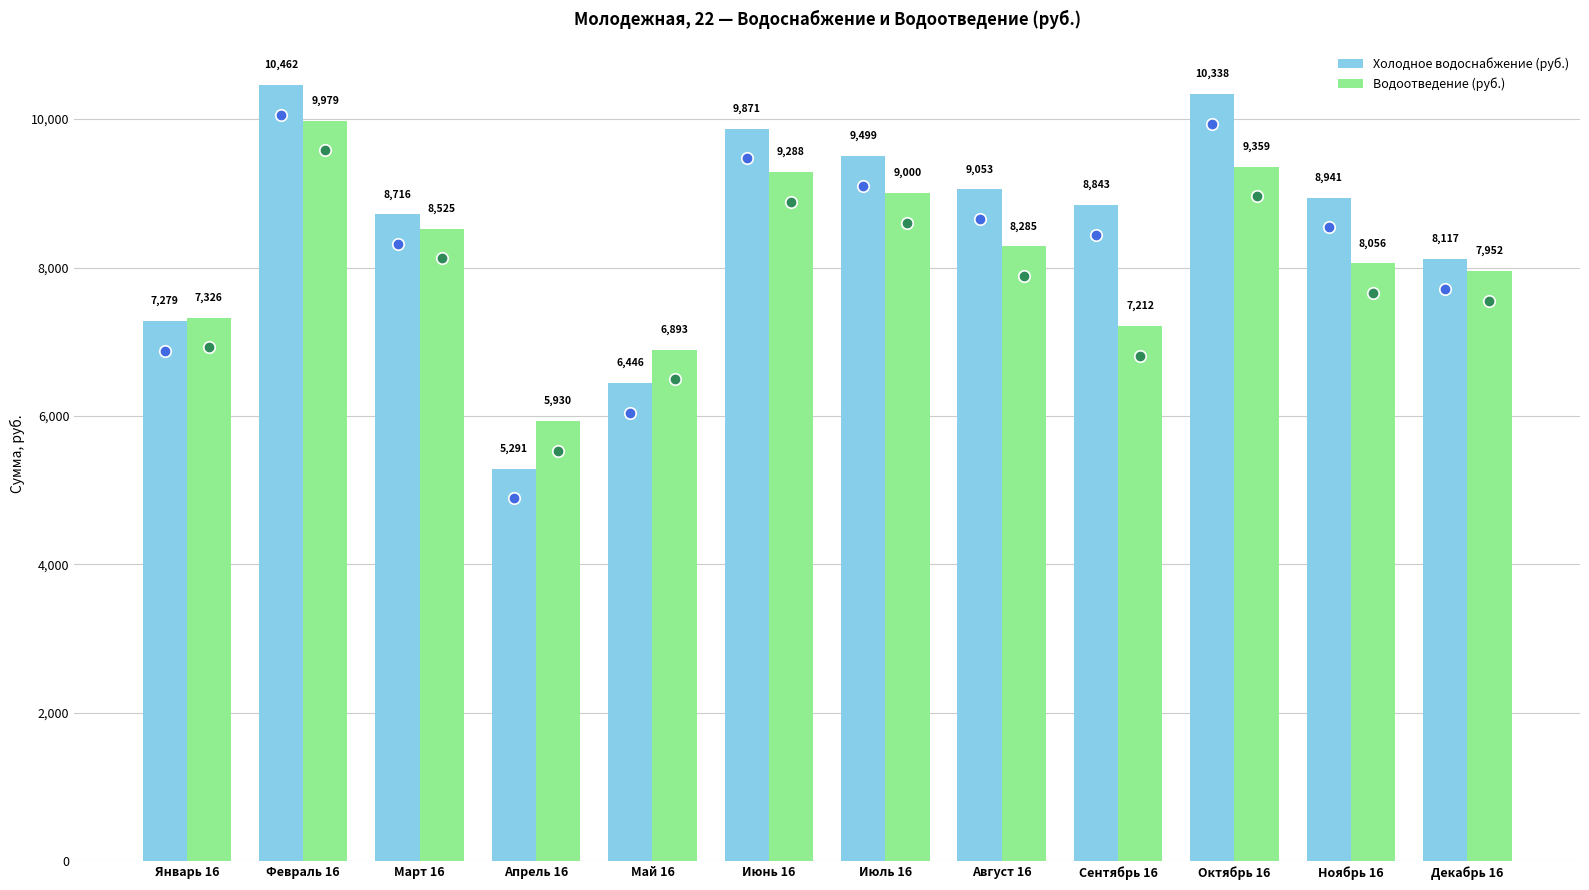

How many groups of bars are there?

12